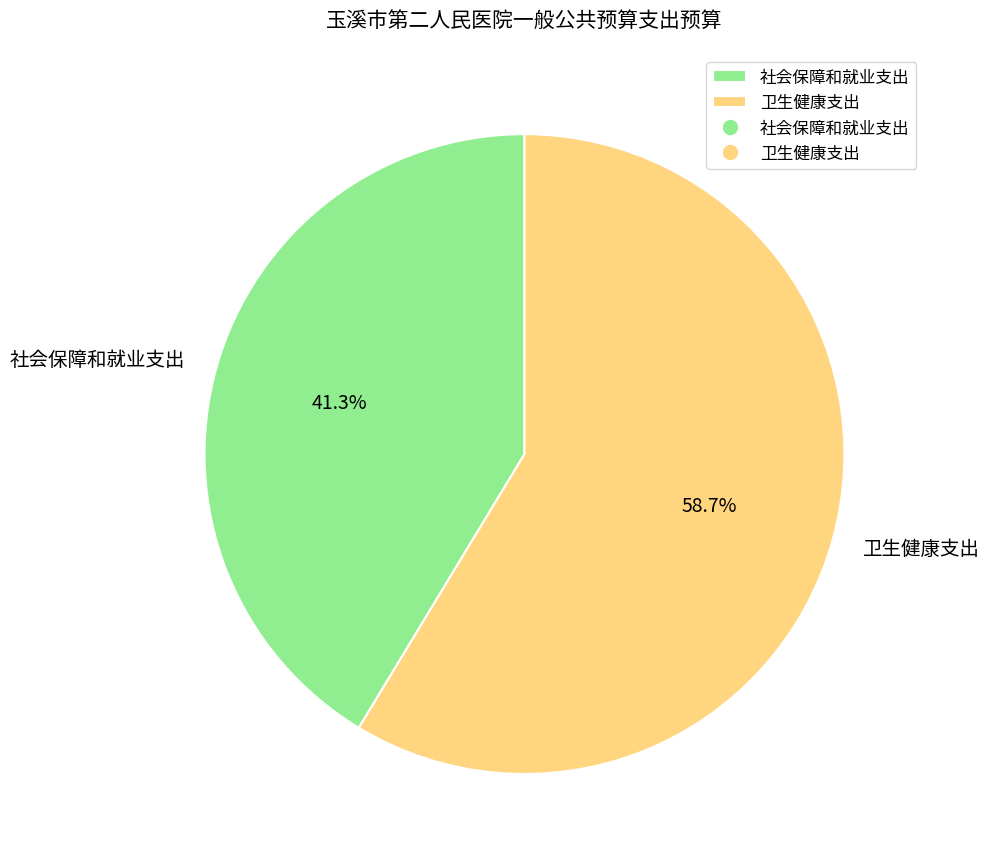

What percentage is the 卫生健康支出 slice, to the nearest percent?

59%